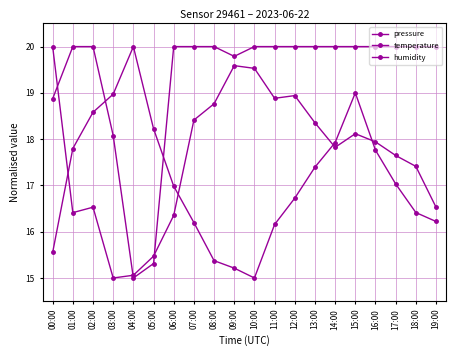

True or false: temperature and humidity intersect in this chart.

True